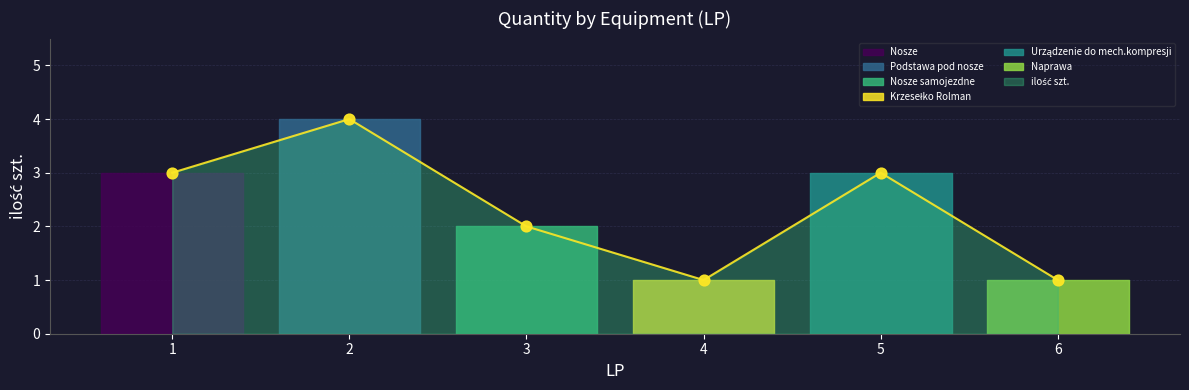

Approximately how many times larger is the value at 4 compared to 3?

0.5